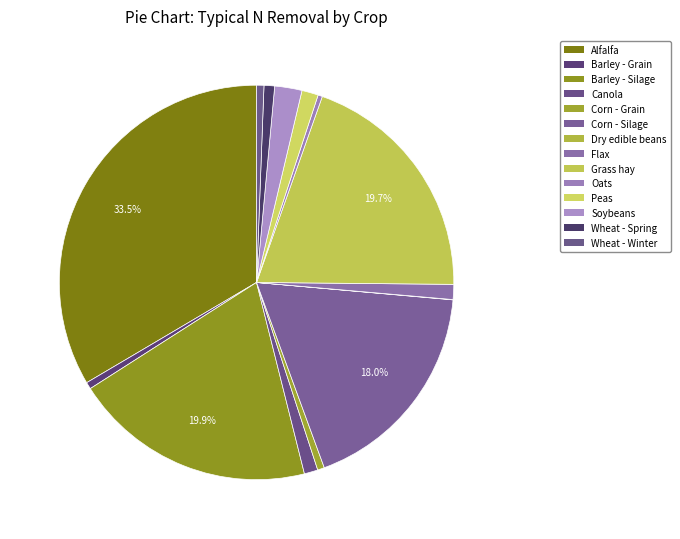

Combined, do Oats and Wheat - Winter account for over 50%?

No